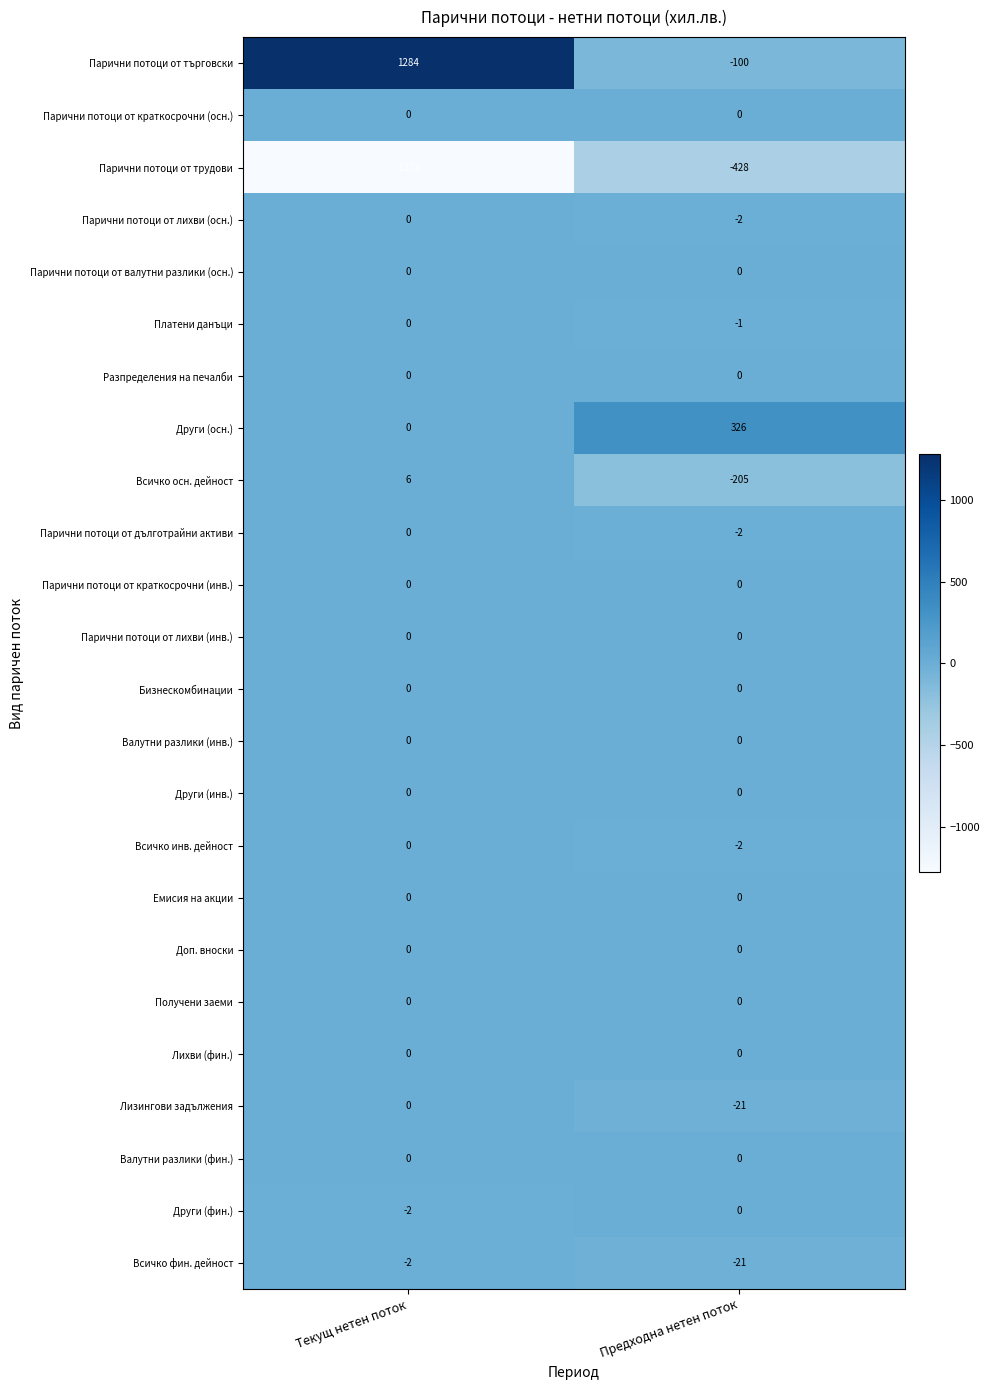

Which category has the highest value across all series?

Текущ нетен поток